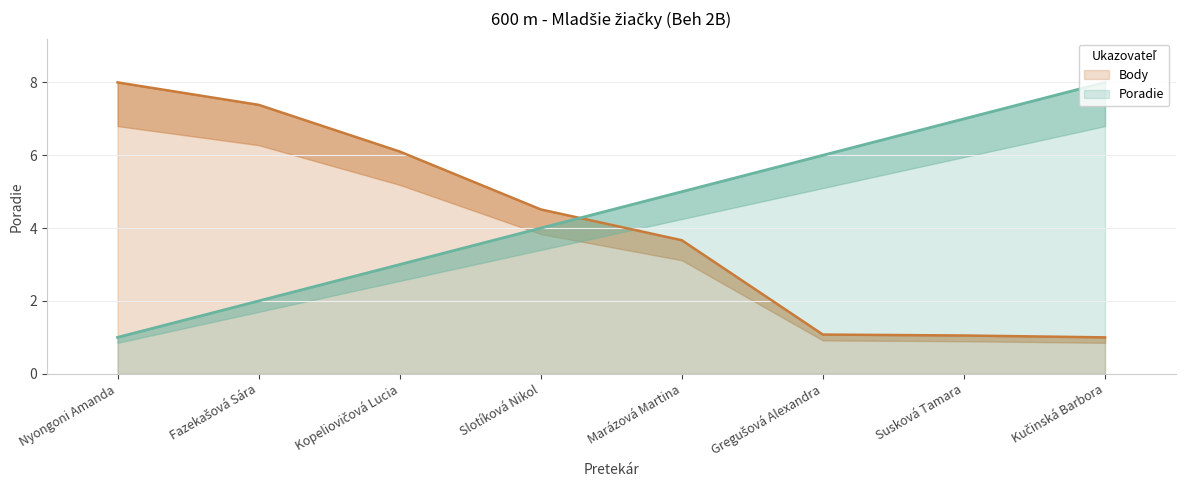

What position from the right is Kučinská Barbora?

1